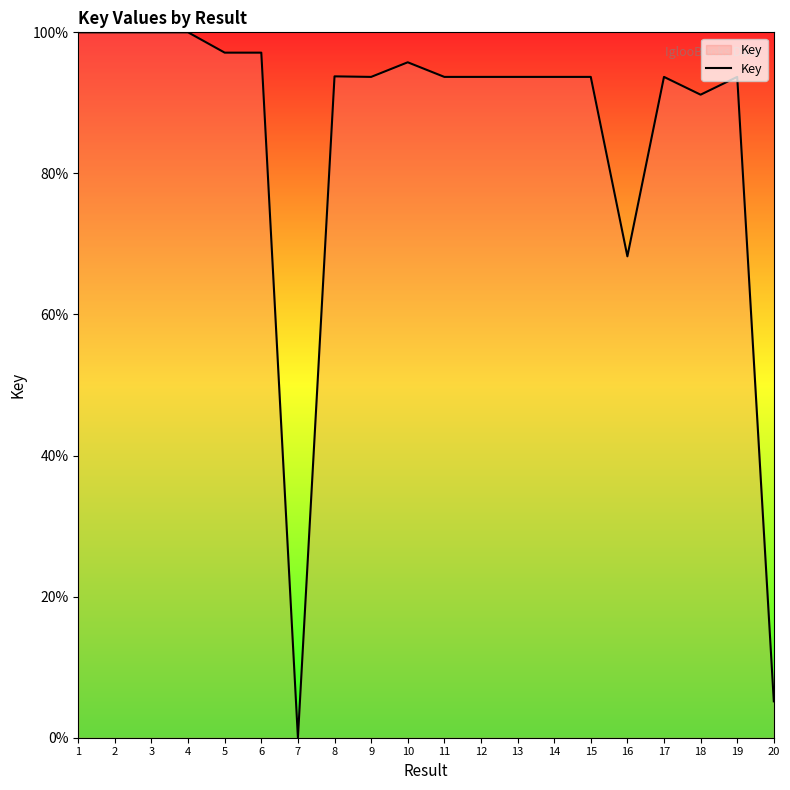

What is the difference between the maximum and second lowest values?

94.8